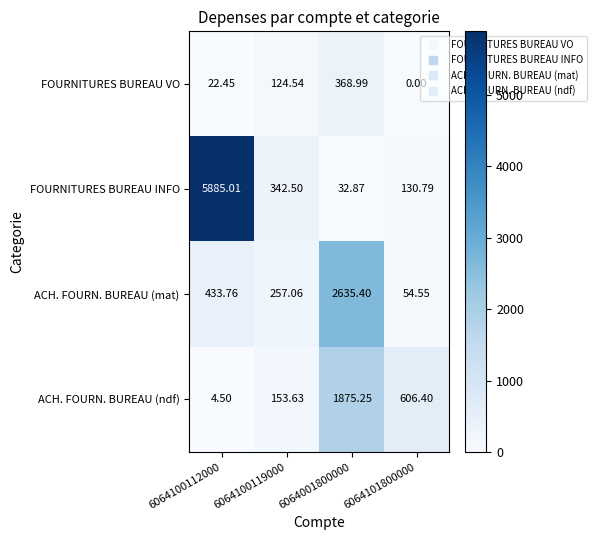

At how many categories does at least one series exceed 3847?

1